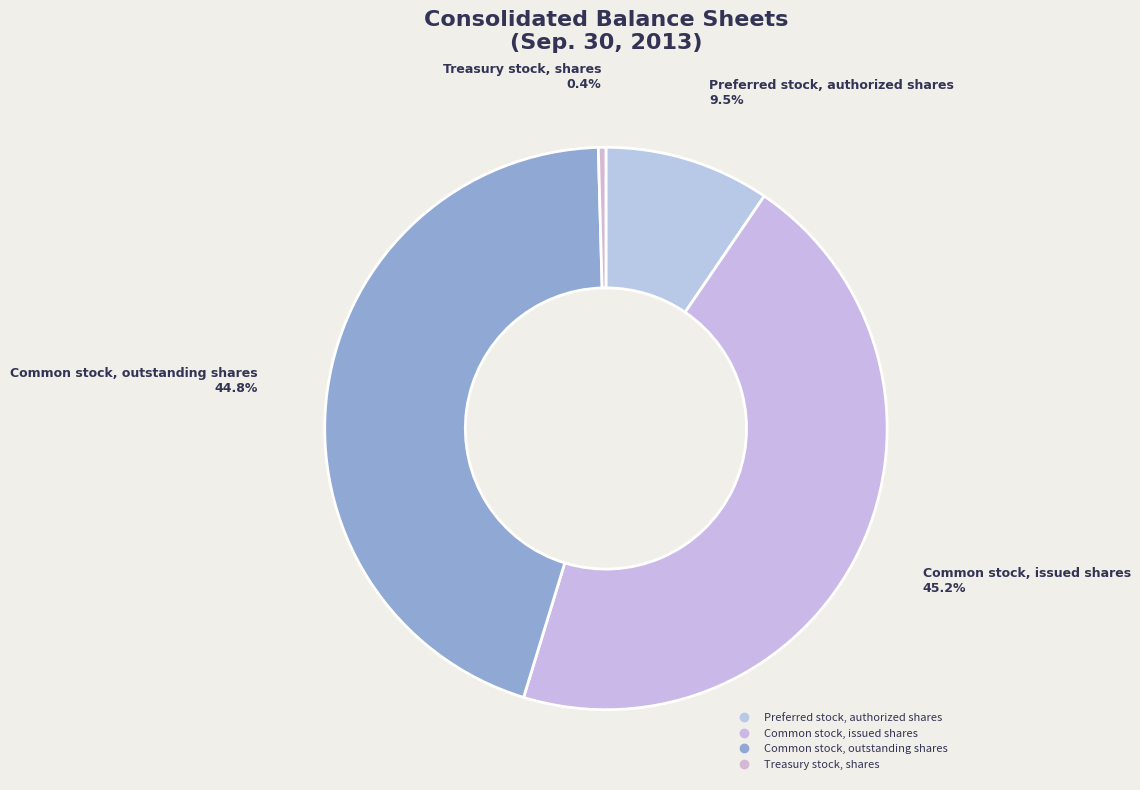

Count the number of slices in the pie.

4